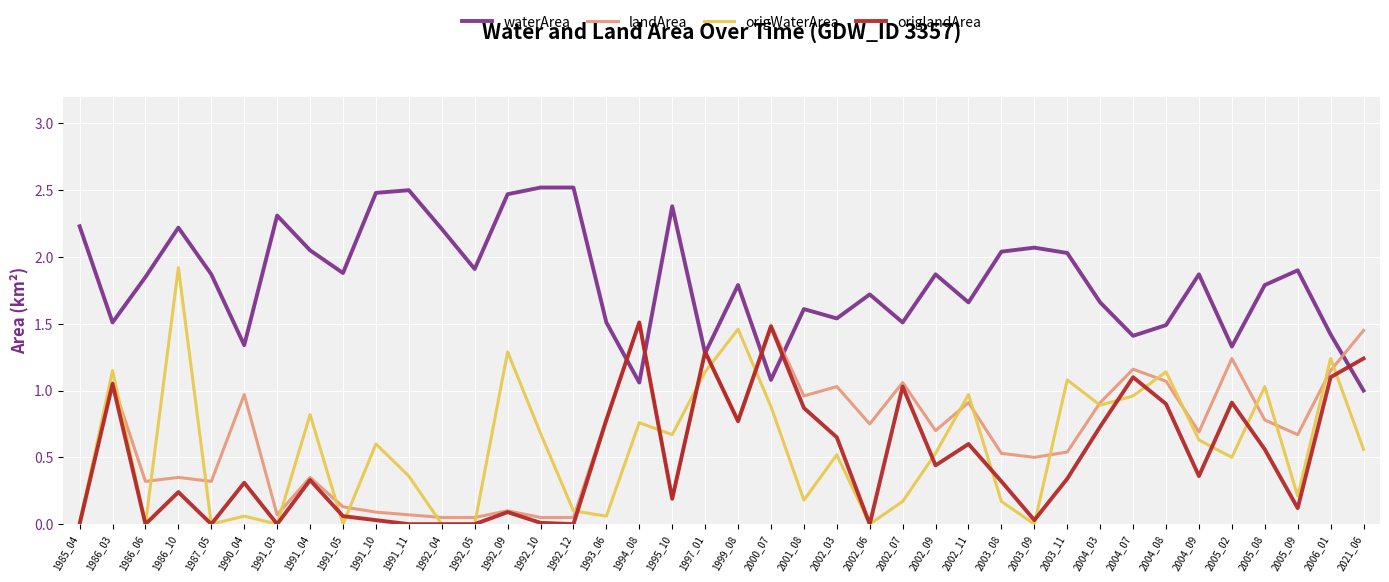

What is the highest value of the waterArea series?

2.5